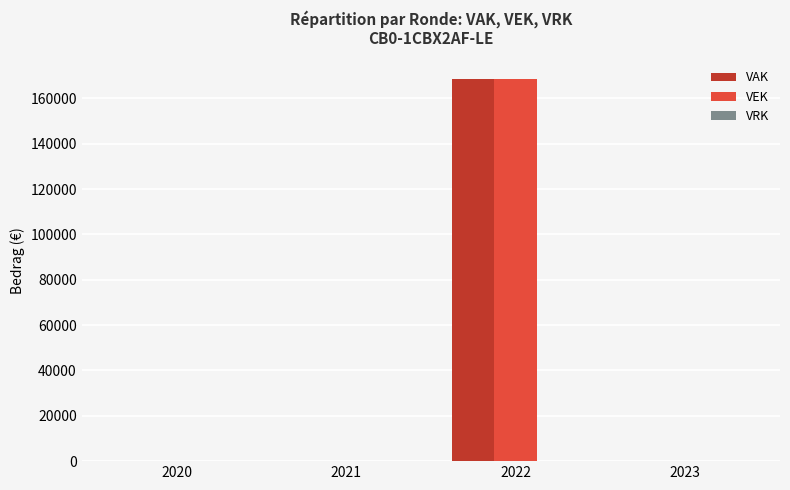

What is the spread (max minus min) of values at 2022?

0